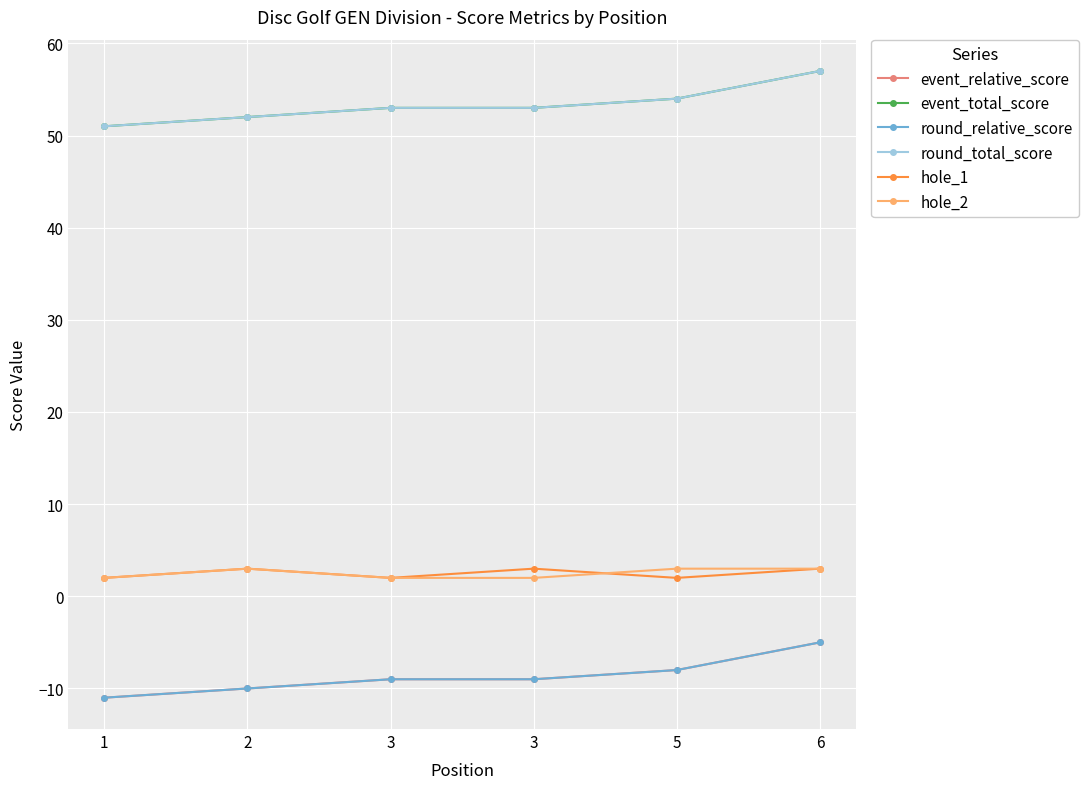

True or false: round_relative_score and round_total_score intersect in this chart.

False